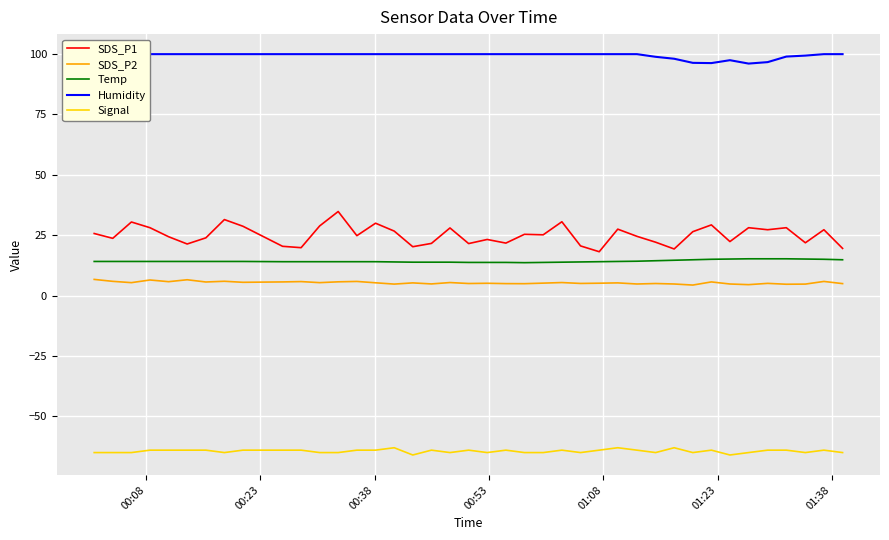

How many lines are shown in the chart?

5